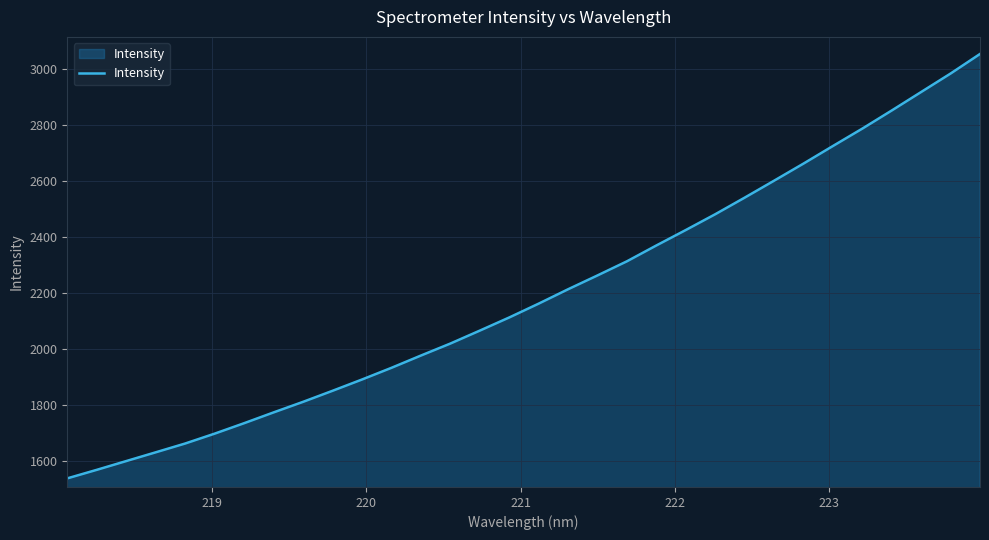

What is the maximum value shown in the chart?

3053.8